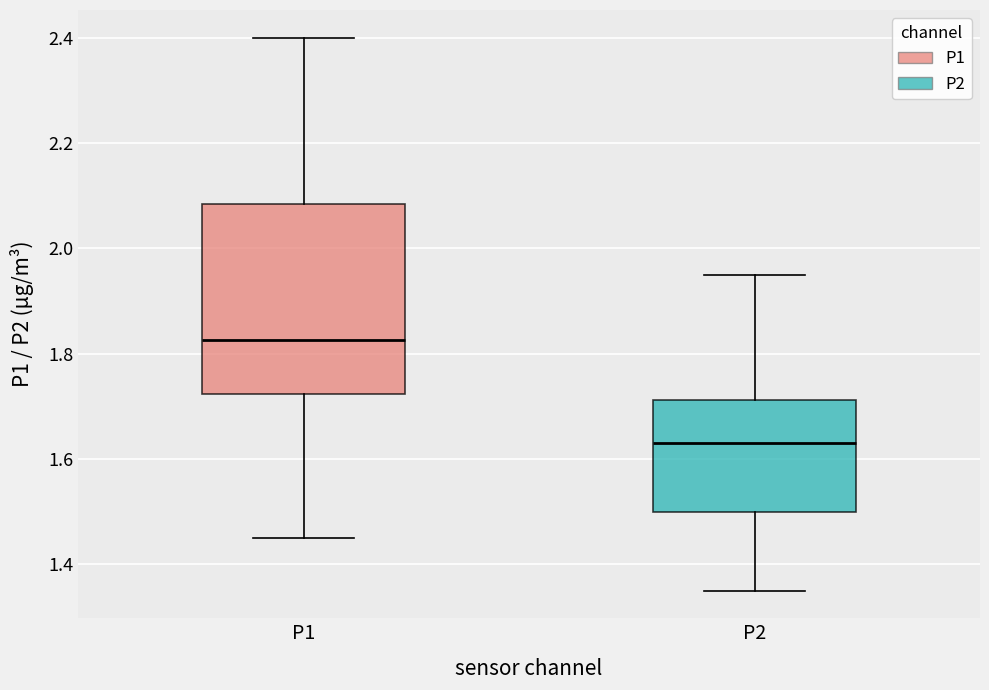

Which box is the tallest, from its lower edge to its upper edge?

P1